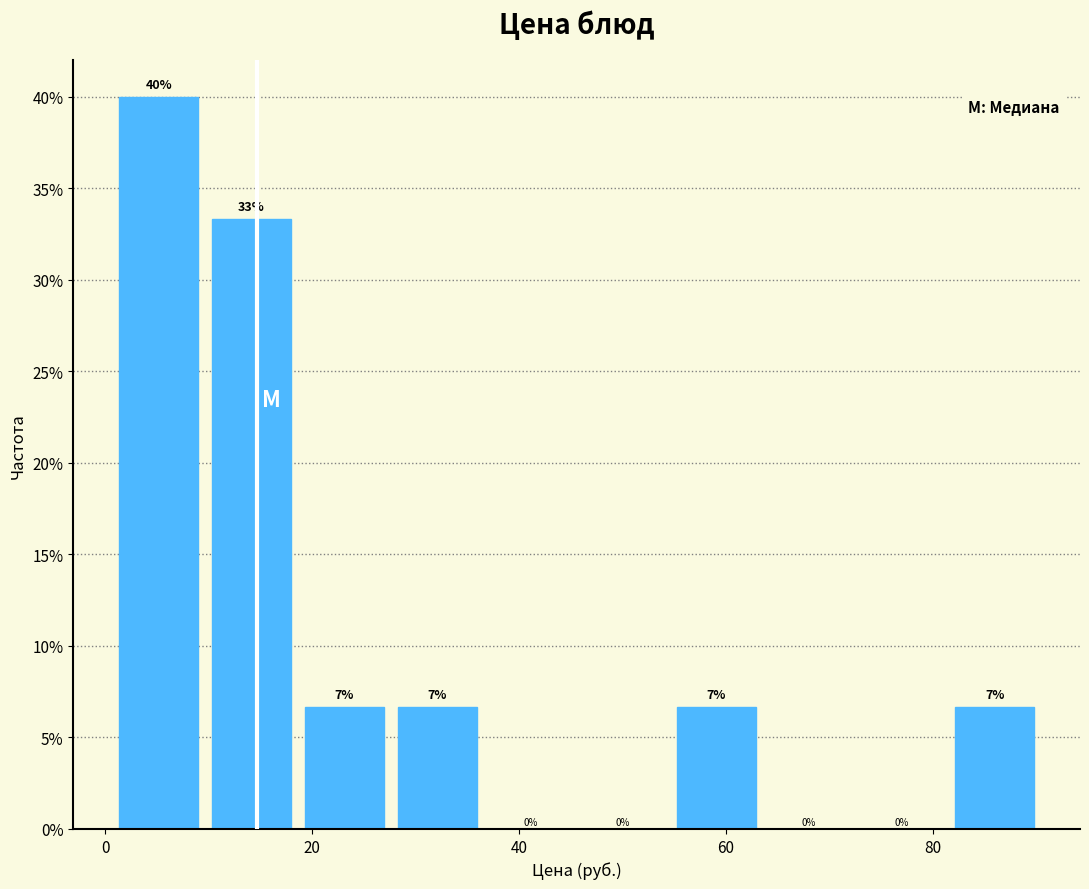

Which range on the x-axis has the tallest bar?

0 to 10